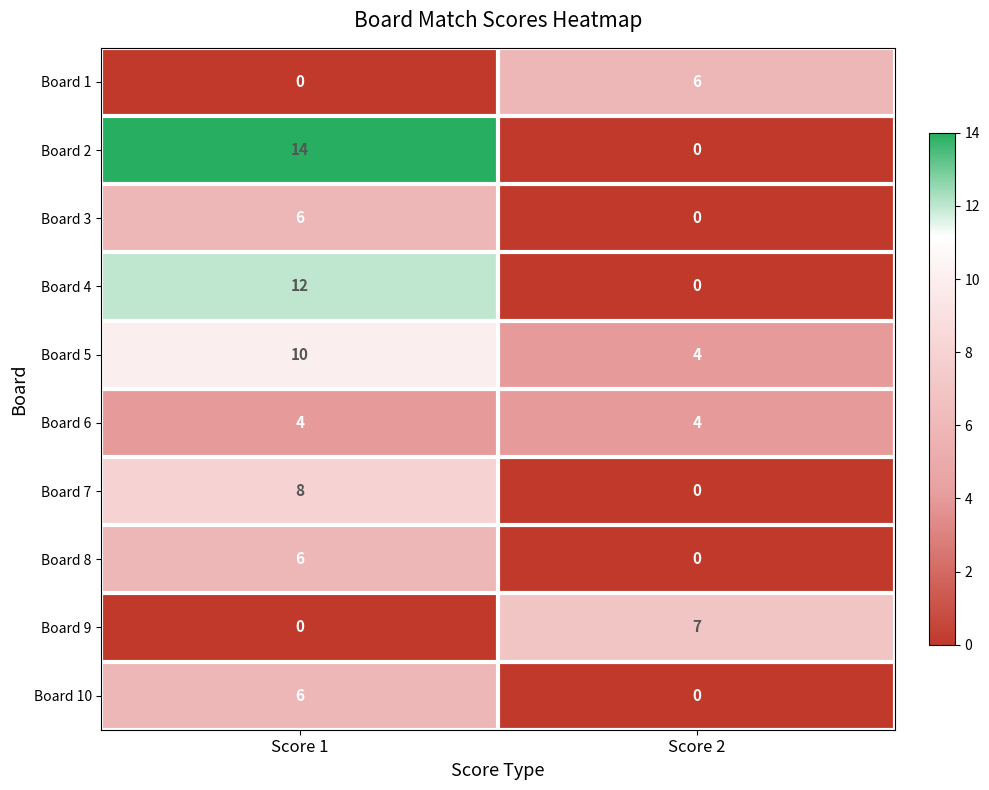

Read the Board 6 value at Score 1.

4